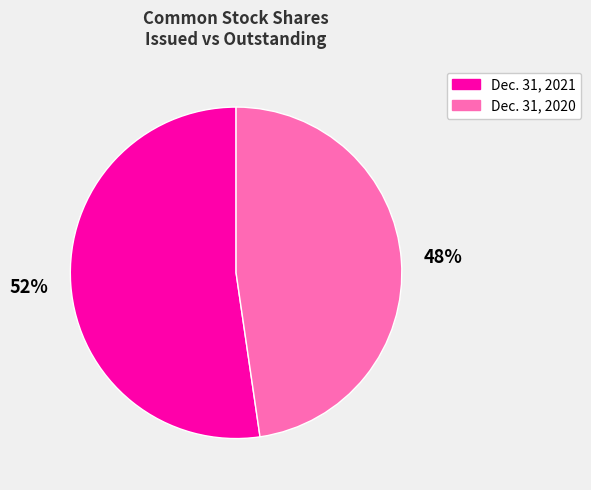

To the nearest percent, what is the combined percentage of Dec. 31, 2021 and Dec. 31, 2020?

100%